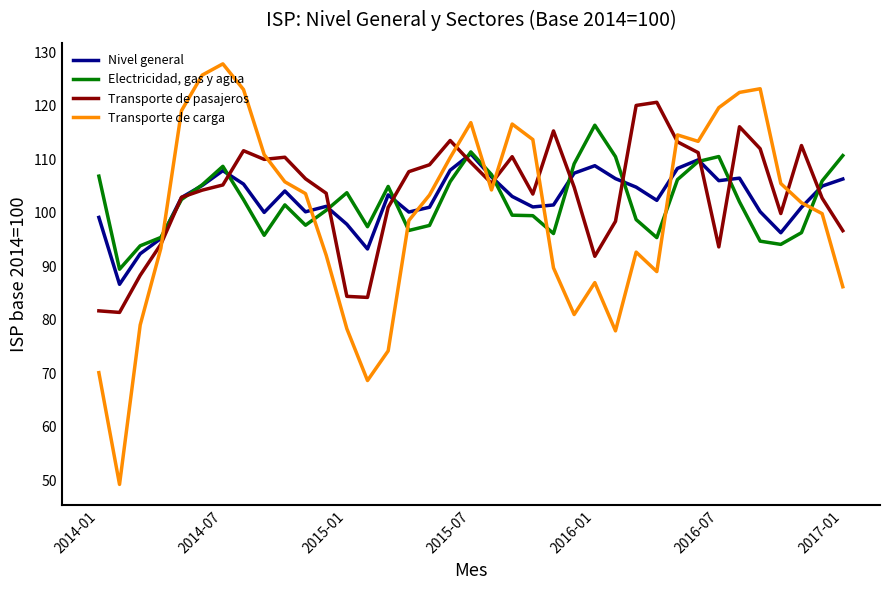

List the series in order of their peak value, highest first.

Transporte de carga, Transporte de pasajeros, Electricidad, gas y agua, Nivel general